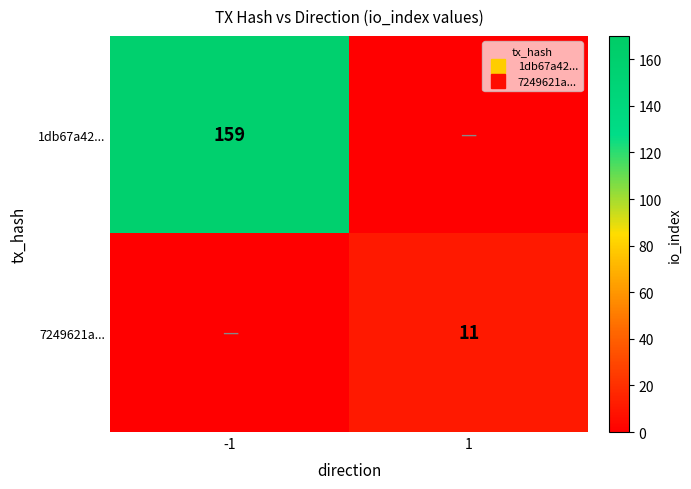

Where is 1db67a42... nearest to the value 79?

1